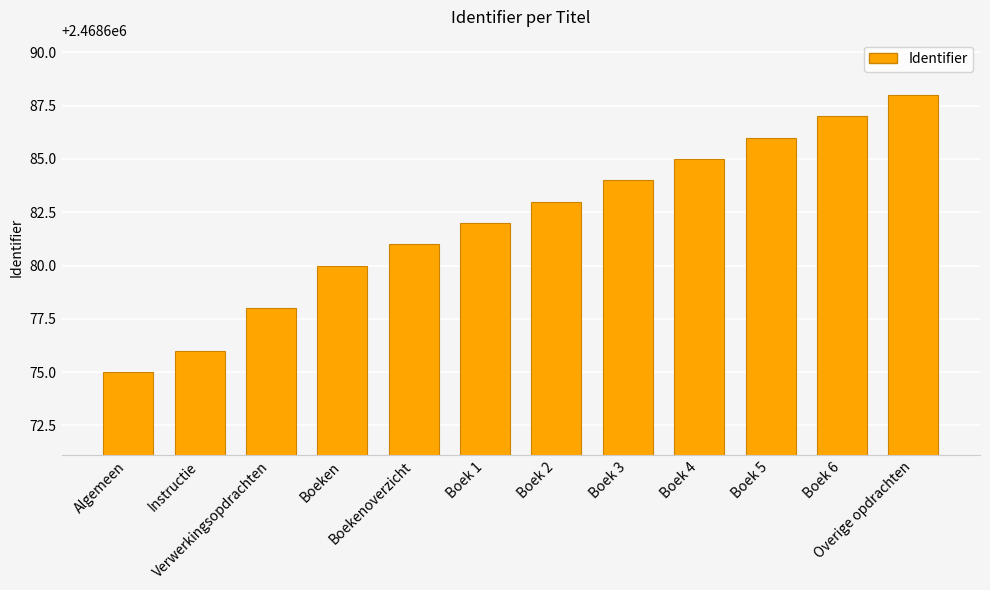

Which label corresponds to the largest value in the chart?

Overige opdrachten